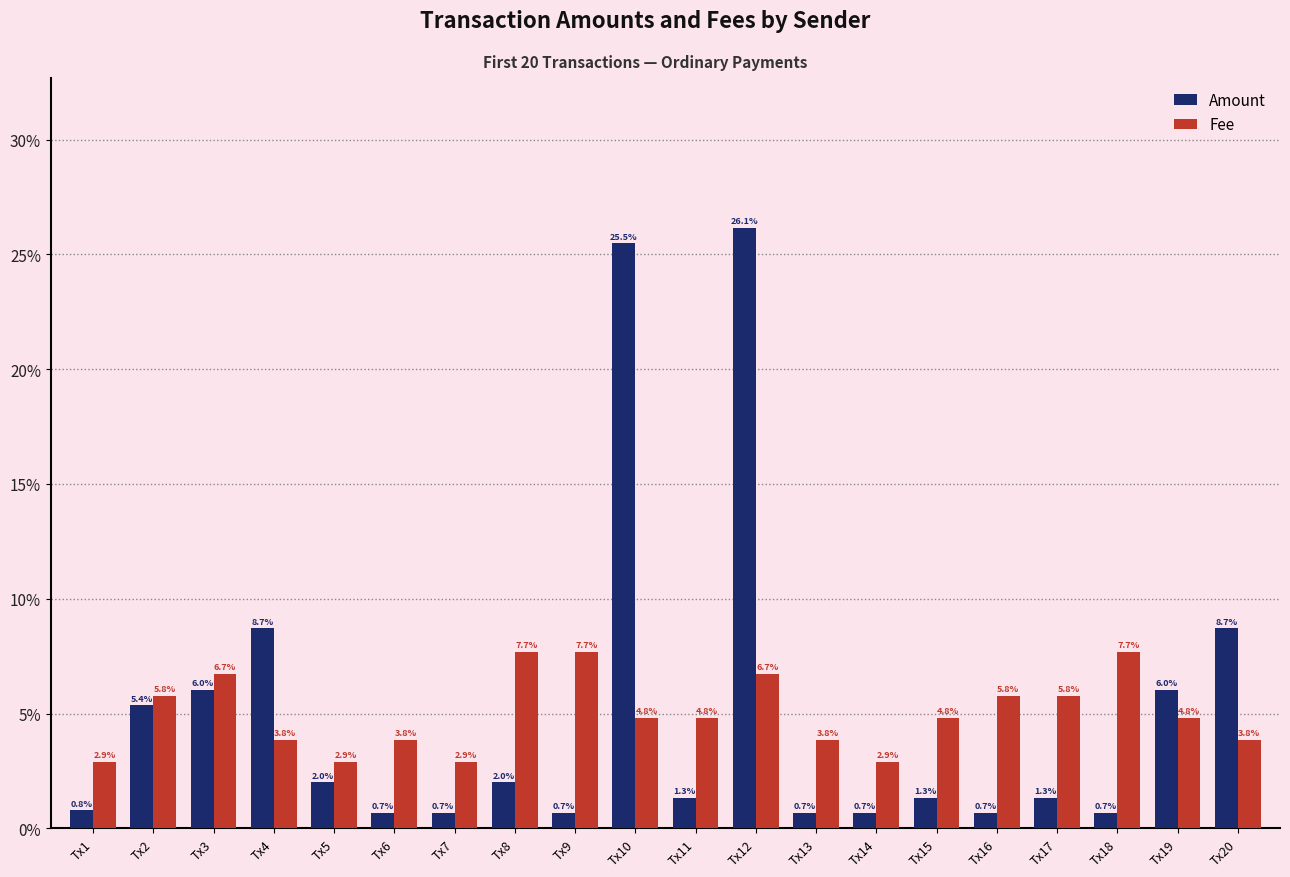

What is the sum of the Fee values at Tx12 and Tx8?

14.4